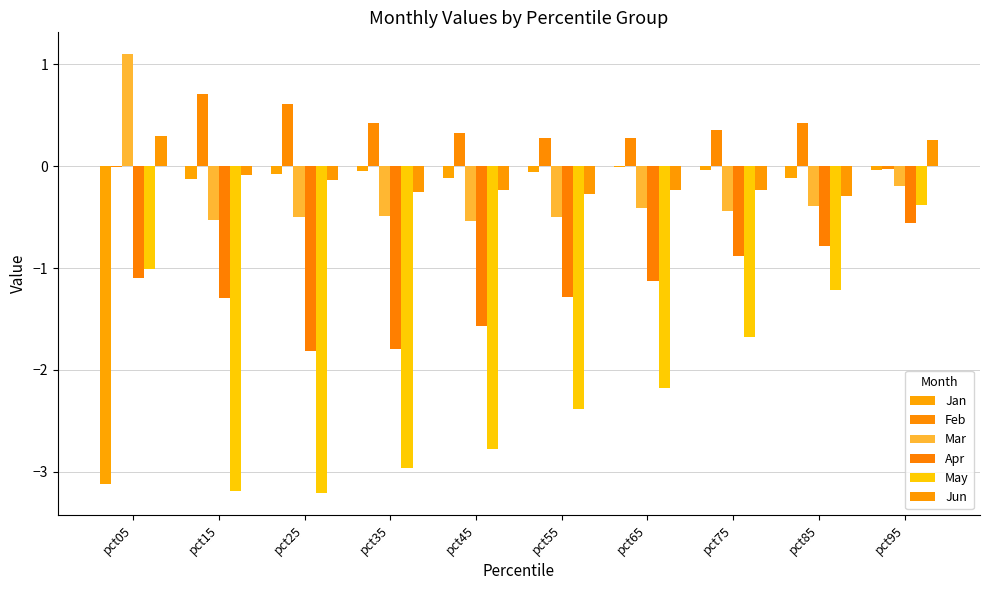

How many groups of bars are there?

10